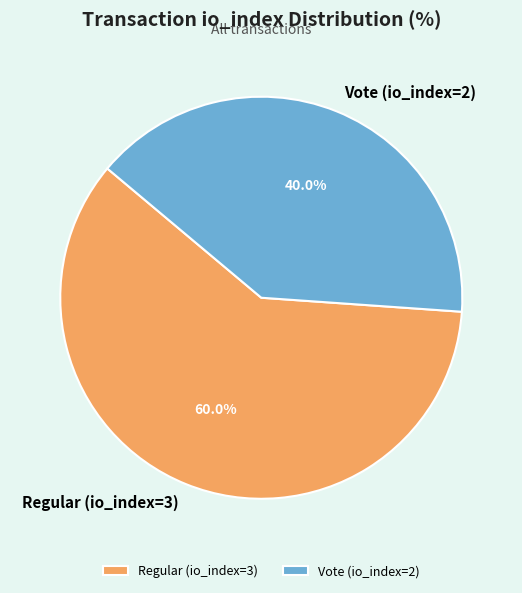

Is there any slice that represents more than half of the pie?

Yes